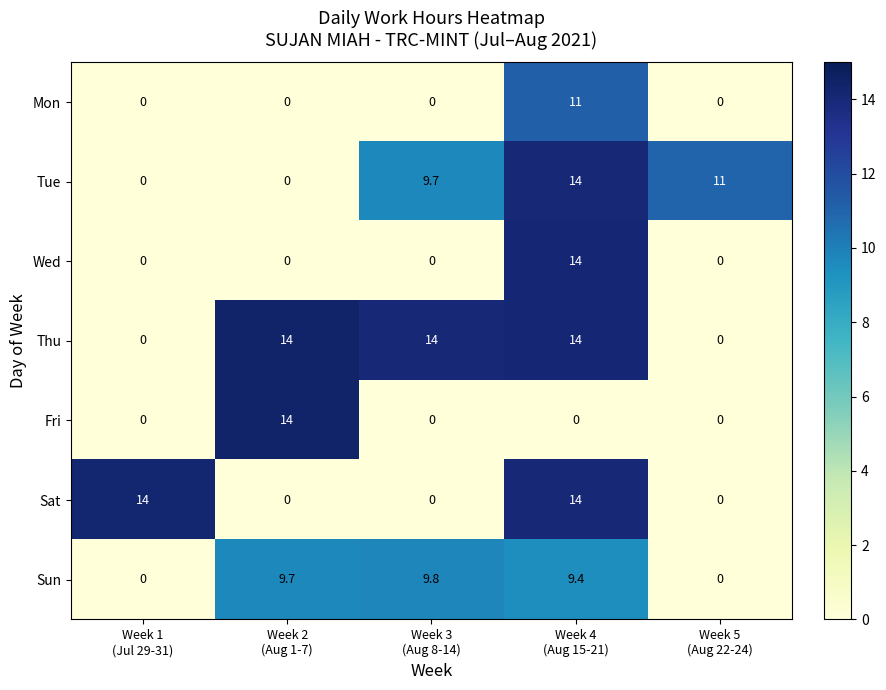

What is the average value of the Sat series?

5.6